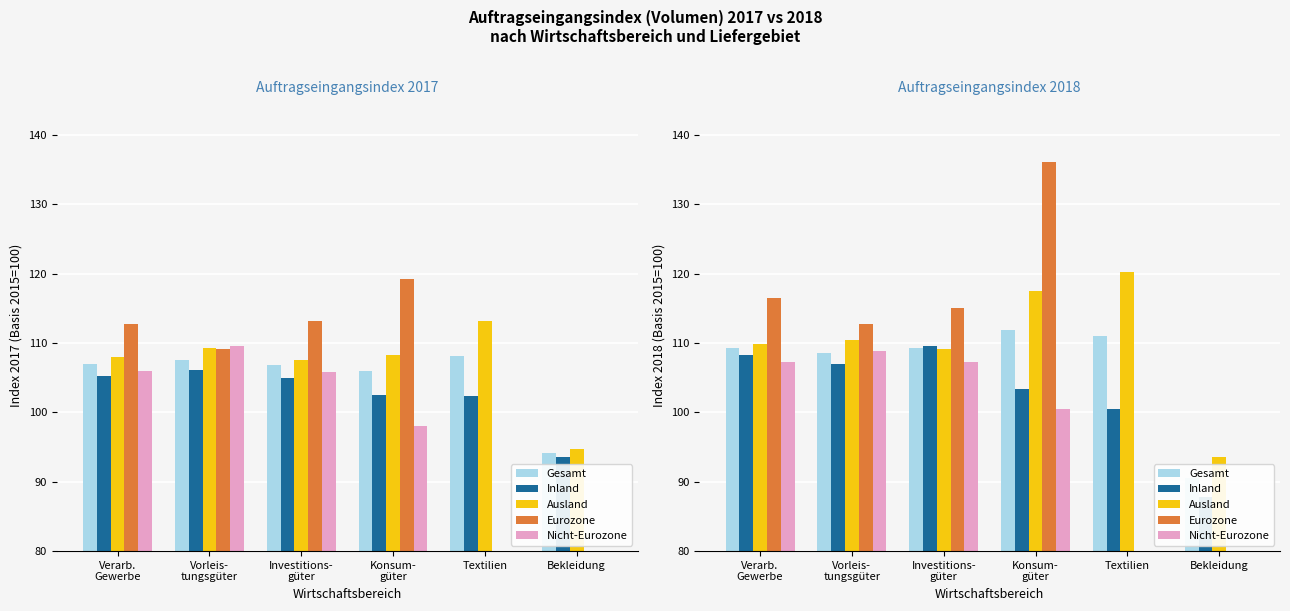

What is the sum of the Ausland values at Textilien and Verarb.
Gewerbe?

230.1